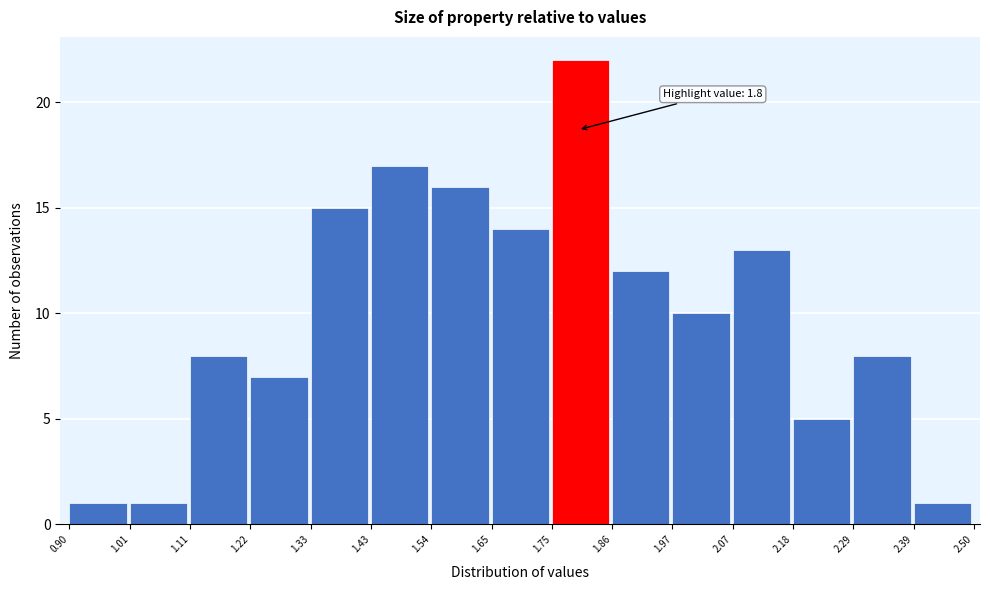

Which range on the x-axis has the tallest bar?

1.75 to 1.86